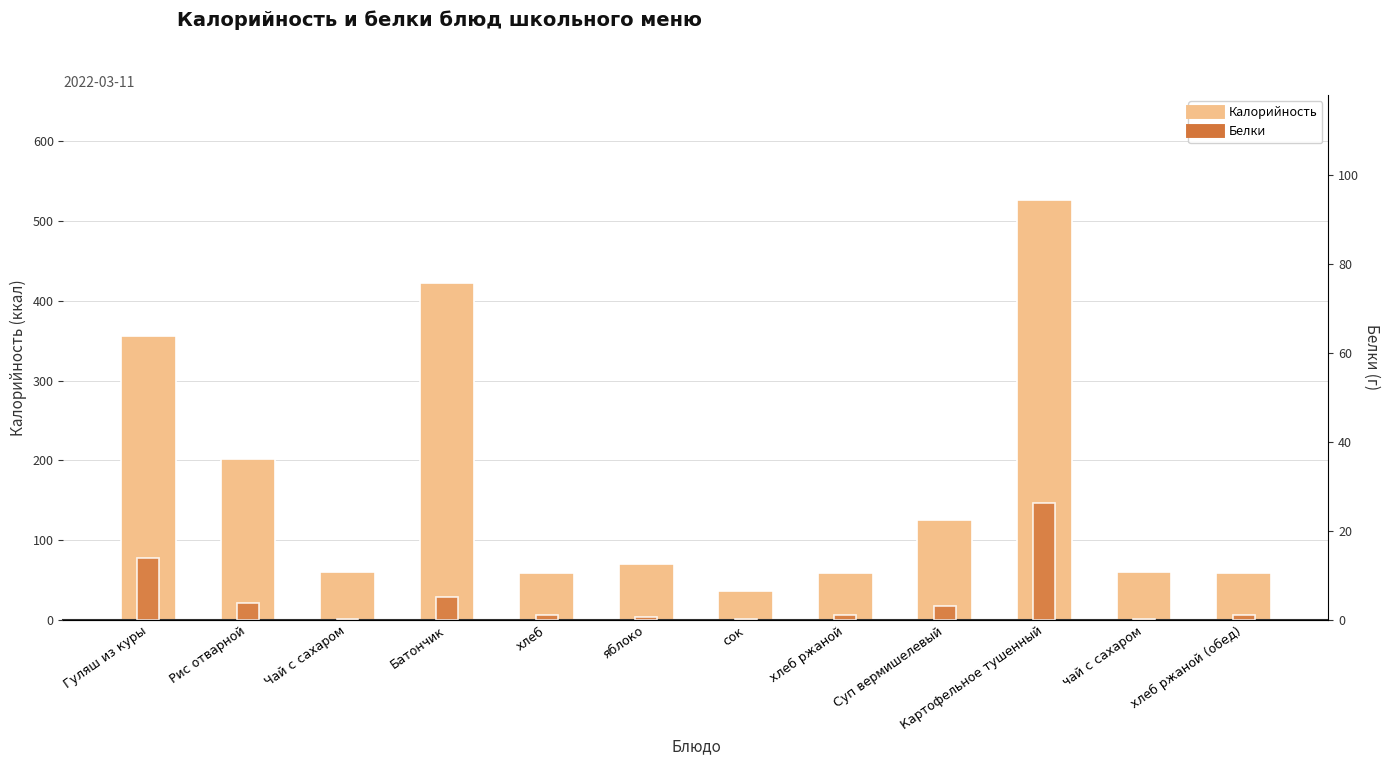

How many data points in Калорийность are above 70?

6